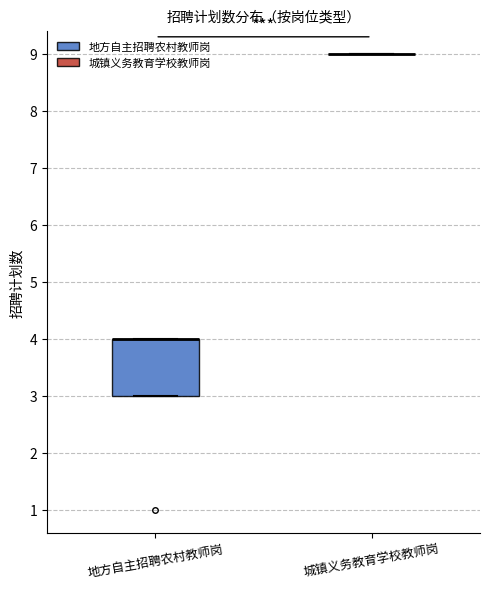

Reading left to right, transcribe this box plot: for each box, give where its median line is, the range the box spans, and where its two whiskers end, as read against the y-axis. The values are not printed on the chart, so give them approximately, as read against the axis.

地方自主招聘农村教师岗: median 4 (drawn on the box's upper edge), box 3 to 4, whiskers 3 to 4
城镇义务教育学校教师岗: box collapsed to a line at 9, whiskers 9 to 9